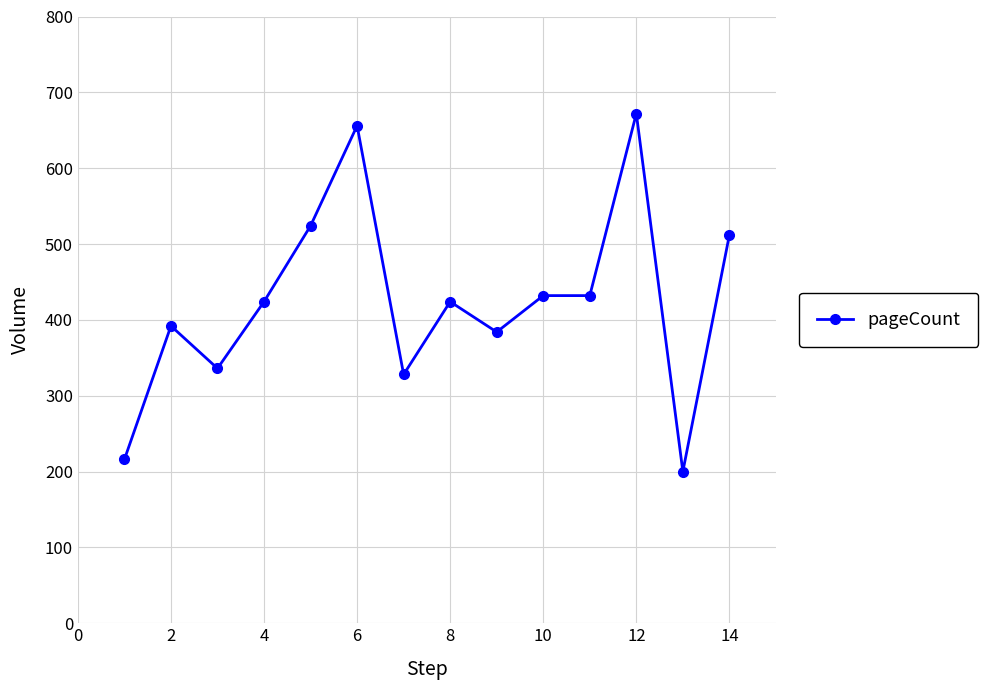

What is the sum of all values?

5932